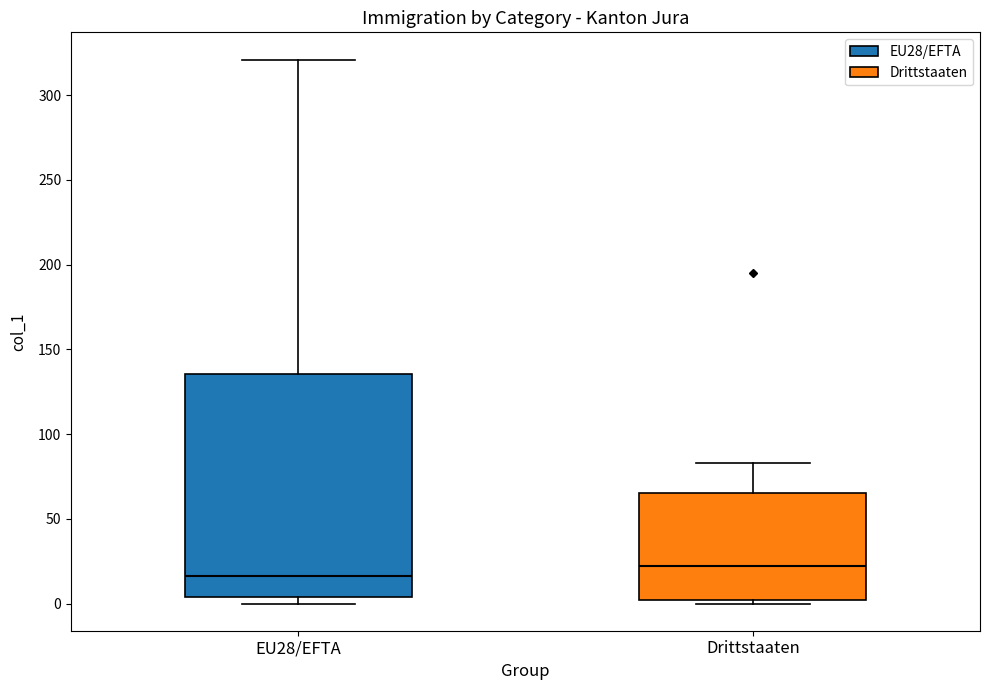

Where is the upper edge of the box for EU28/EFTA on the y-axis? The values are not printed on the chart, so give them approximately, as read against the axis.

135